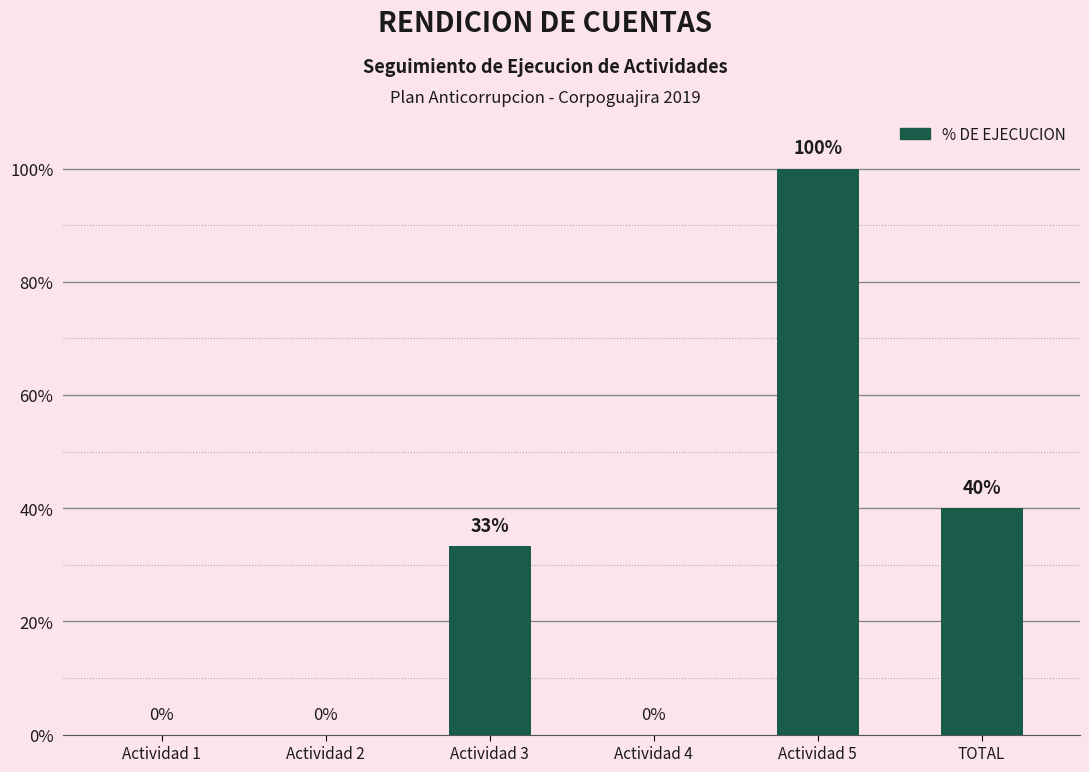

What is the change in value from Actividad 2 to Actividad 3?

+0.3